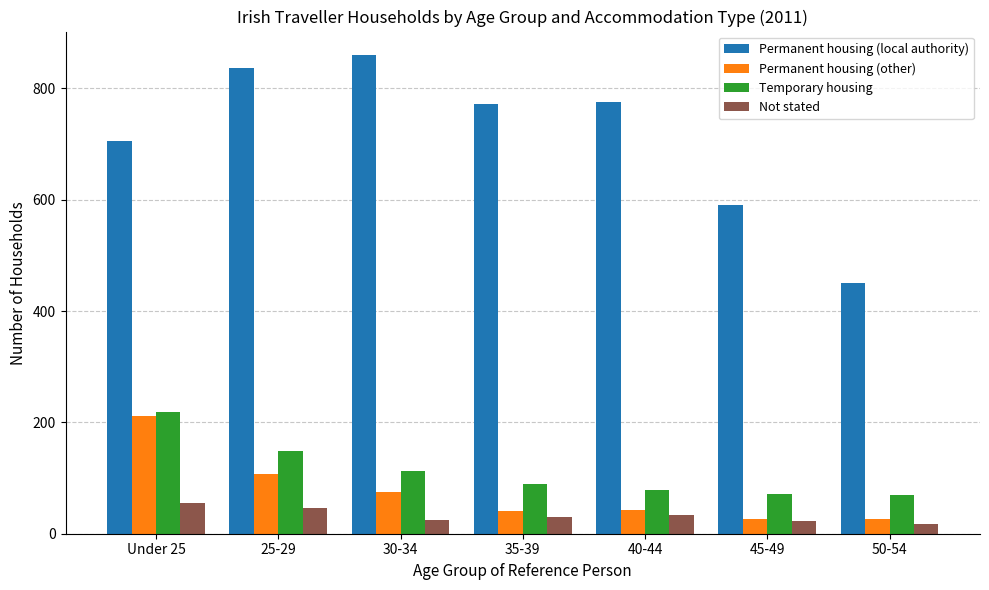

What position from the left is 30-34?

3